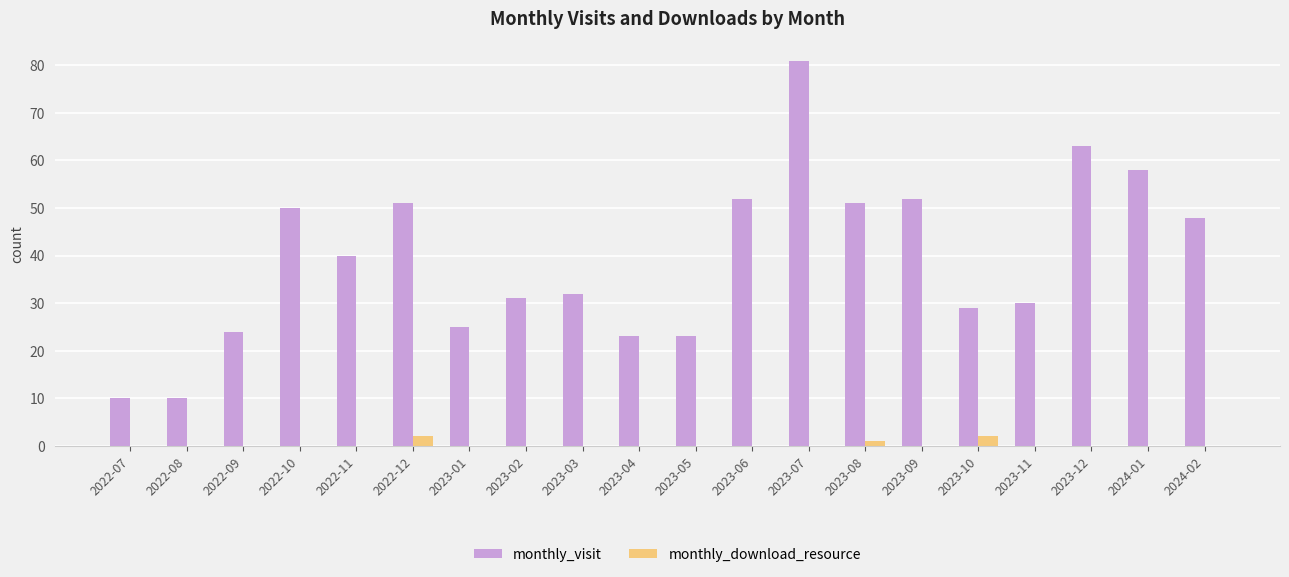

At which label is monthly_download_resource closest to 1?

2023-08